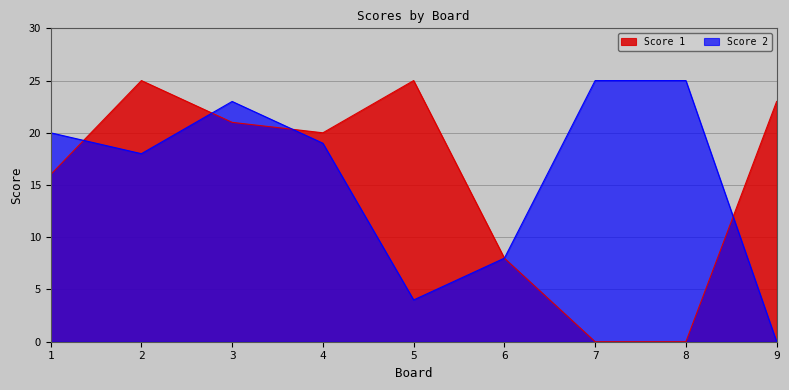

The Score 2 series shows 31 at 3. True or false?

False